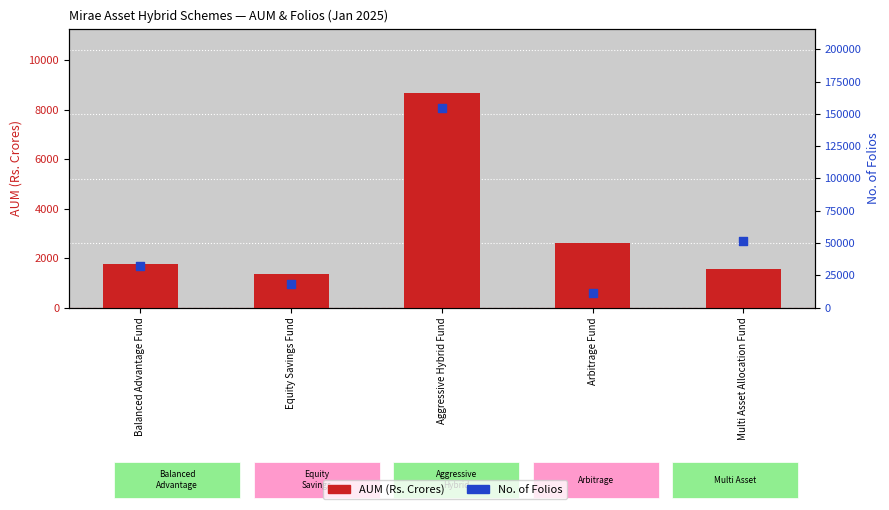

Which series has the largest total across all categories?

No. of Folios